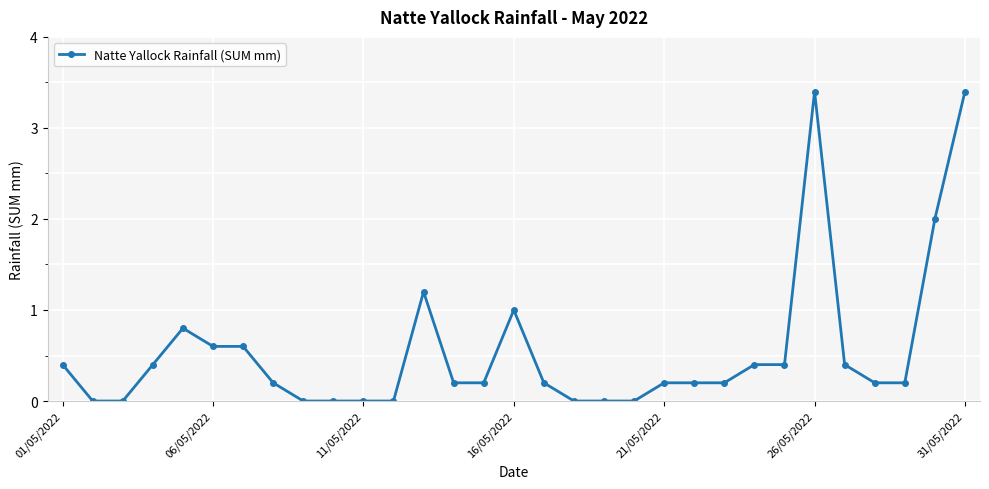

What is the greatest value displayed?

3.4